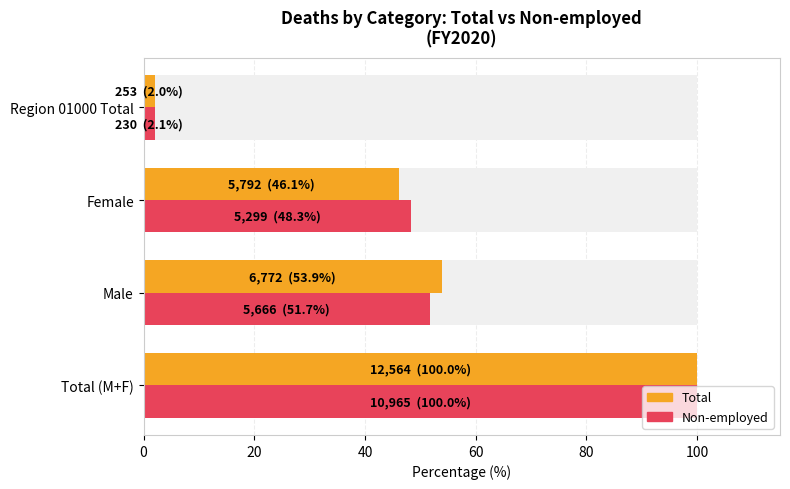

How many categories are shown in the chart?

4